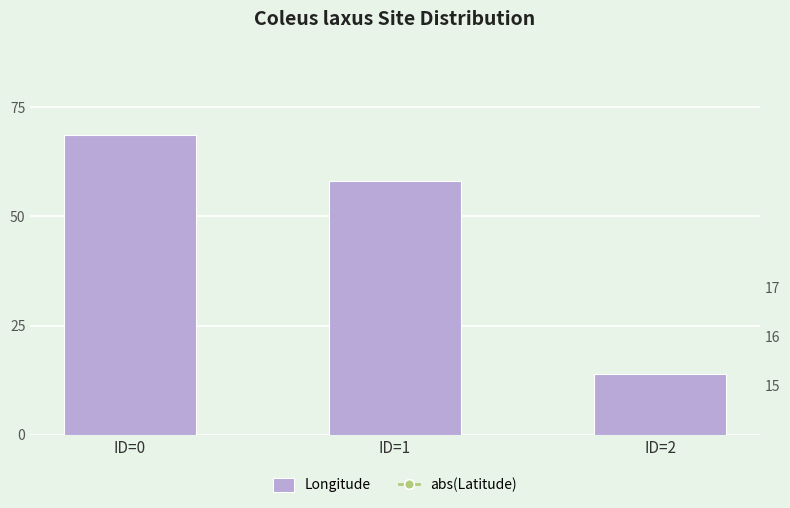

At which label does Longitude first exceed 58?

ID=0